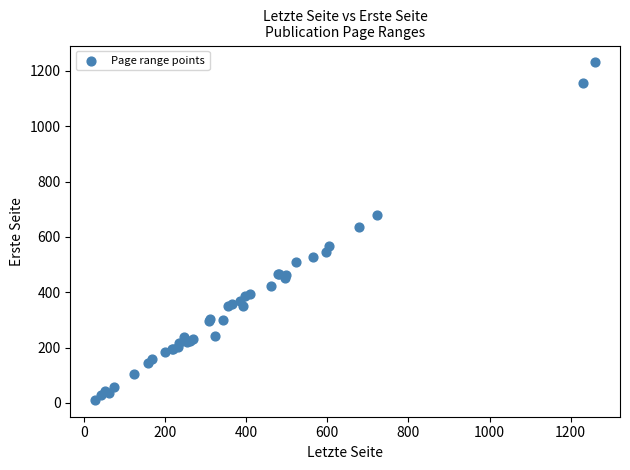

What Y value in the scatter plot is closest to 621?

635